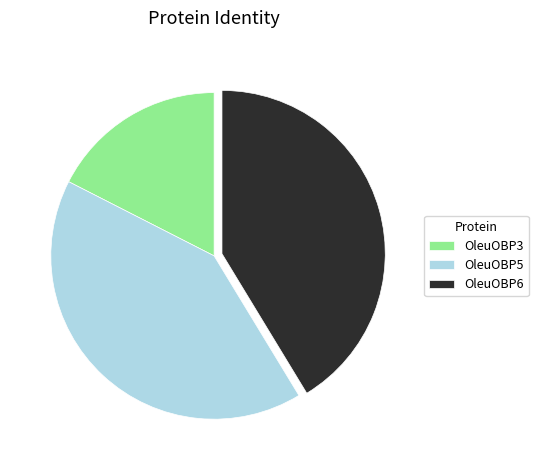

Is there any slice that represents more than half of the pie?

No